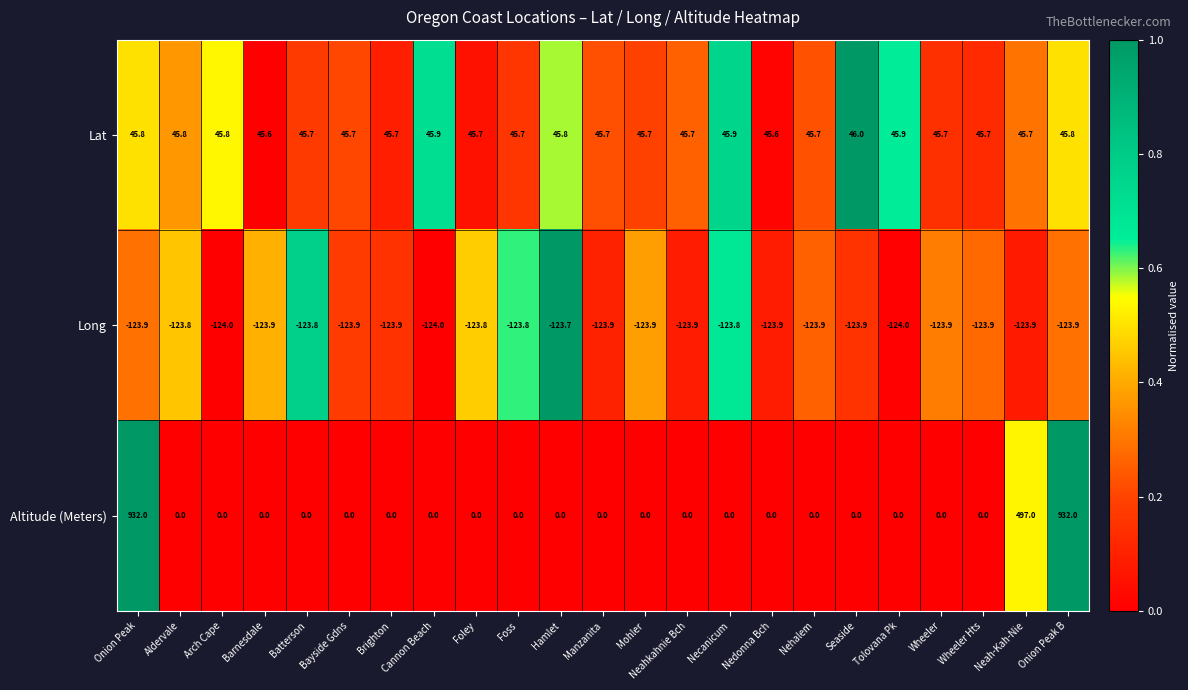

Rank the series at Brighton from highest to lowest value.

Lat, Altitude (Meters), Long